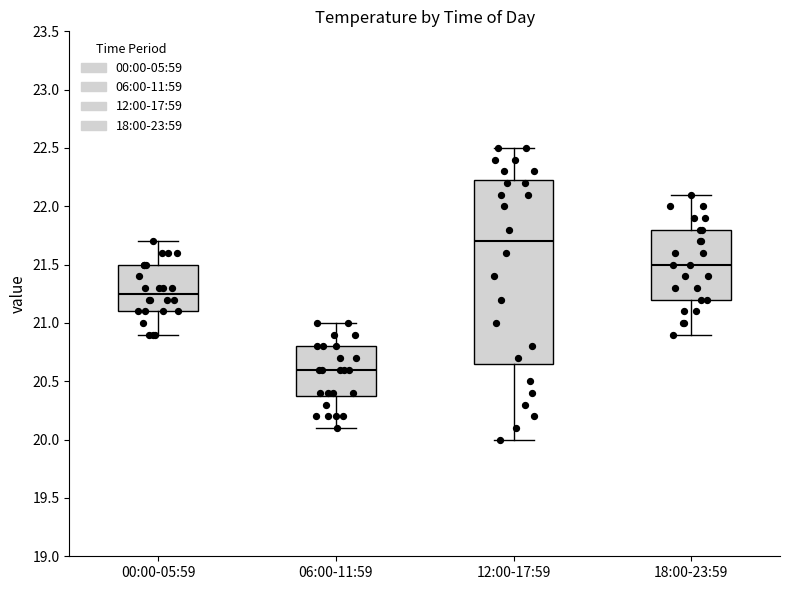

Which box is the tallest, from its lower edge to its upper edge?

12:00-17:59